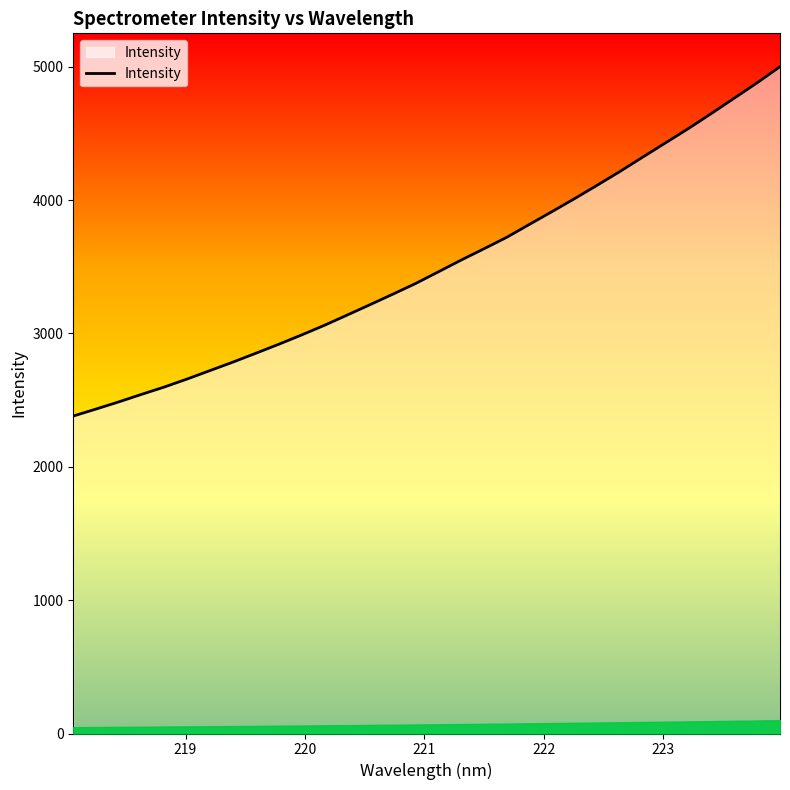

Count the number of values greater than 3461.

16